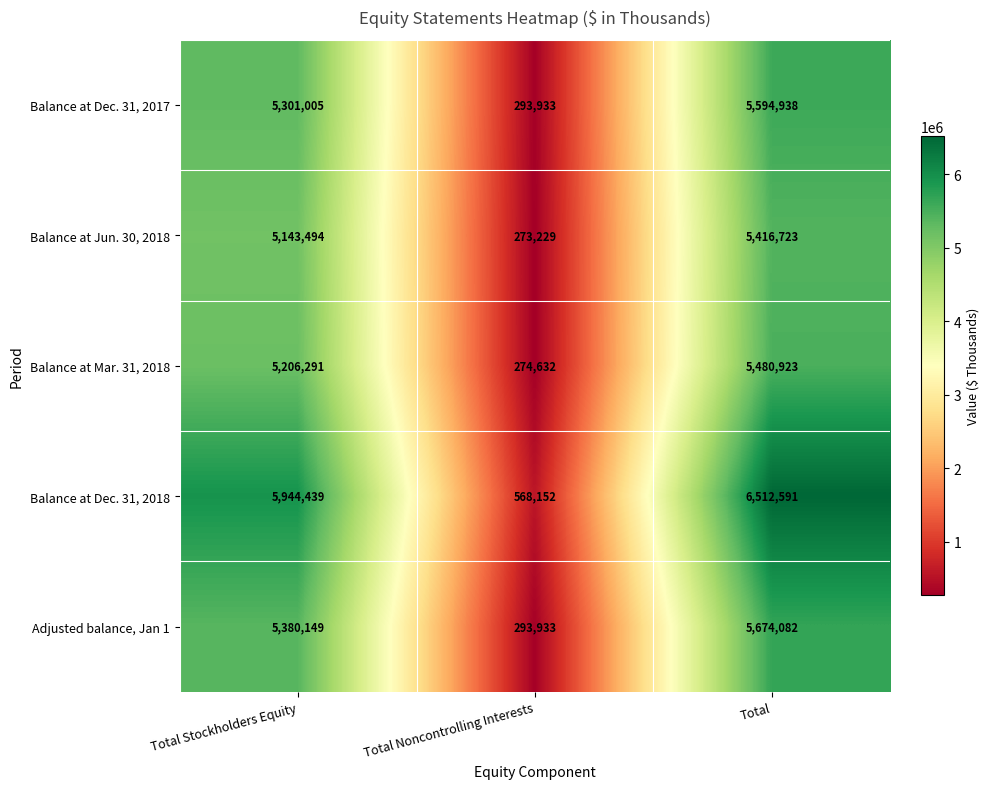

Reading left to right, extract all data points from this chart.

Balance at Dec. 31, 2017: Total Stockholders Equity=5301005	Total Noncontrolling Interests=293933	Total=5594938
Balance at Jun. 30, 2018: Total Stockholders Equity=5143494	Total Noncontrolling Interests=273229	Total=5416723
Balance at Mar. 31, 2018: Total Stockholders Equity=5206291	Total Noncontrolling Interests=274632	Total=5480923
Balance at Dec. 31, 2018: Total Stockholders Equity=5944439	Total Noncontrolling Interests=568152	Total=6512591
Adjusted balance, Jan 1: Total Stockholders Equity=5380149	Total Noncontrolling Interests=293933	Total=5674082